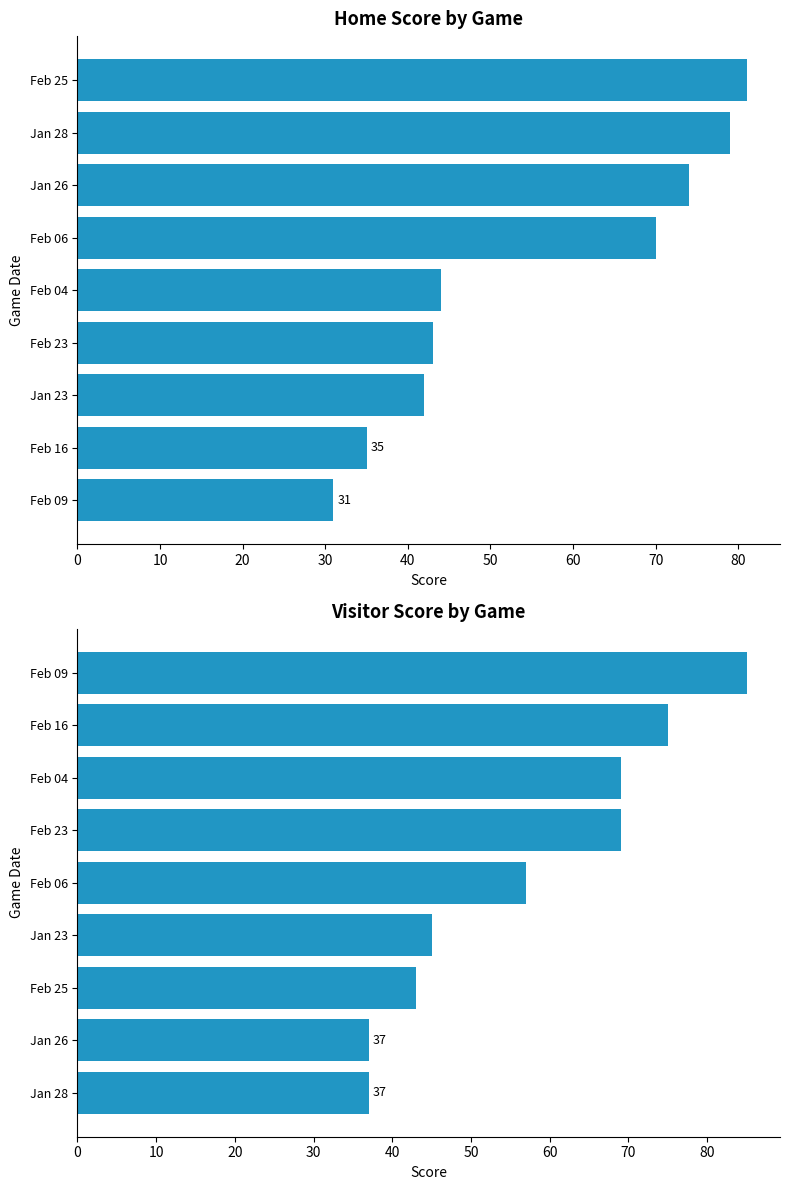

Rank the series by their maximum value, from highest to lowest.

Visitor Score, Home Score